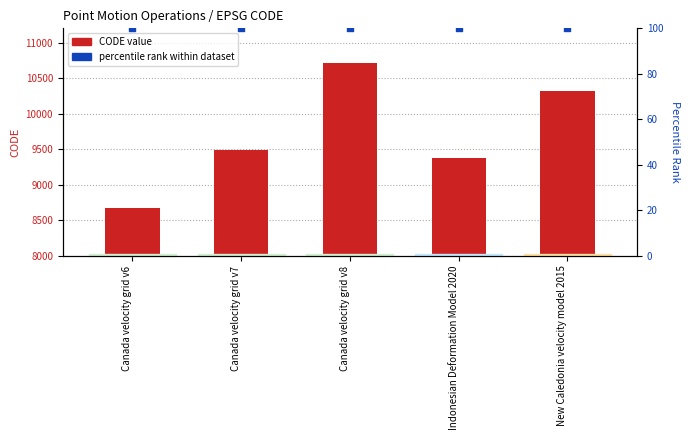

What is the total value across all series at Canada velocity grid v8?

10807